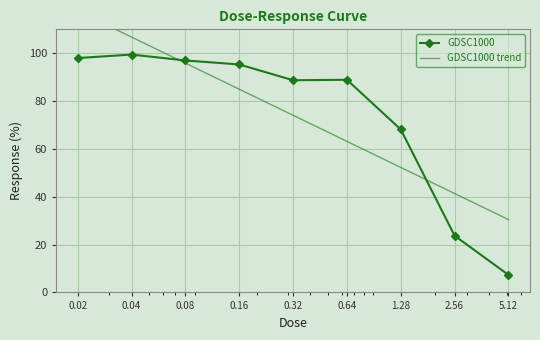

What is the difference between the values at 0.32 and 0.64?

0.2